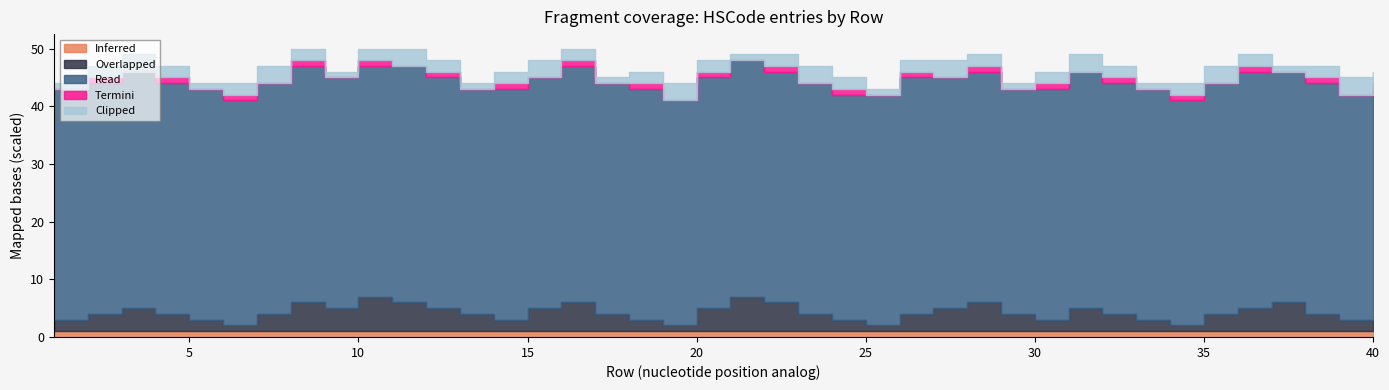

The Clipped series shows 2 at 30. True or false?

True